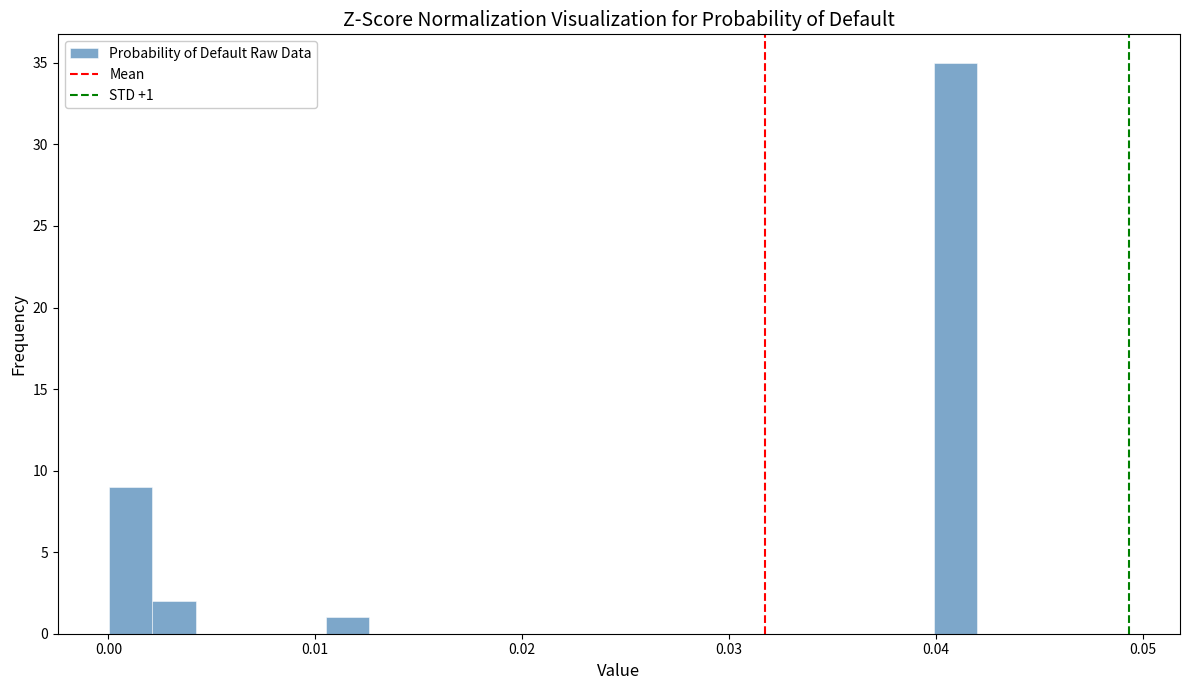

Read against the x-axis, roughly where is the centre of the tallest bar?

0.041